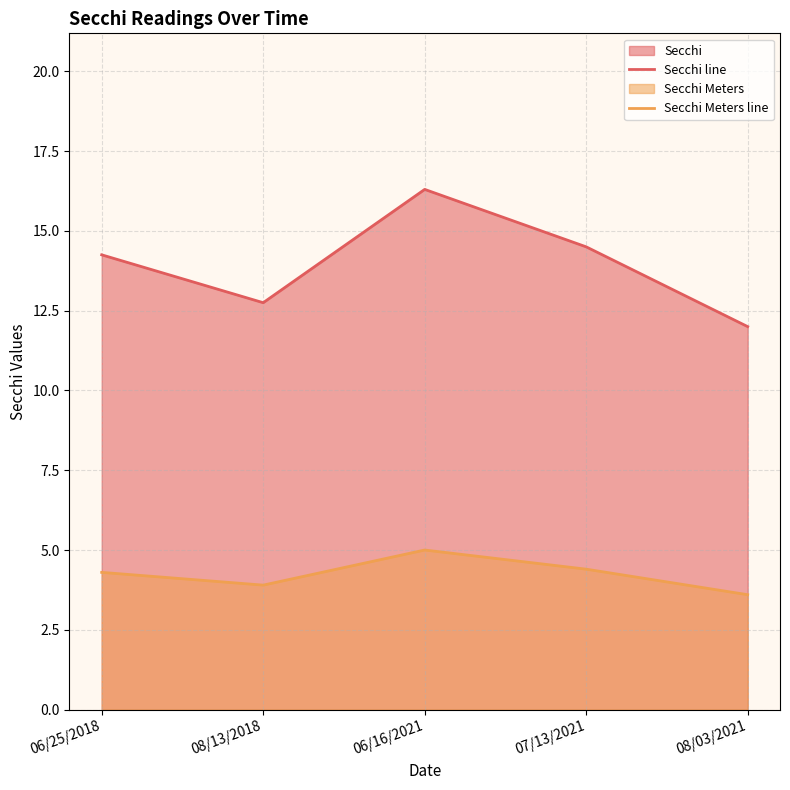

Is the value of Secchi line at 08/03/2021 greater than the value of Secchi Meters line at 07/13/2021?

Yes